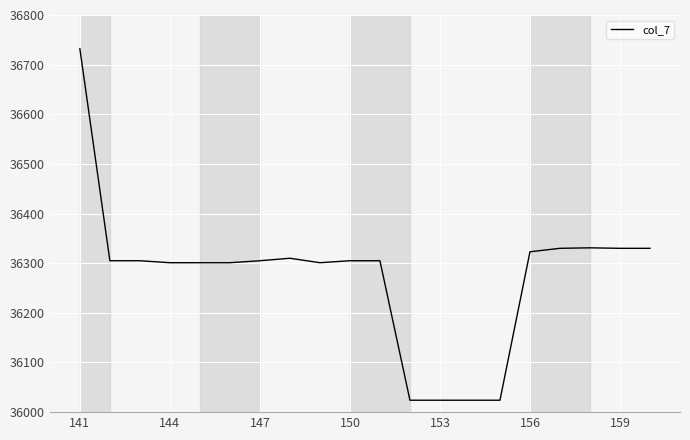

What is the smallest value displayed?

36024